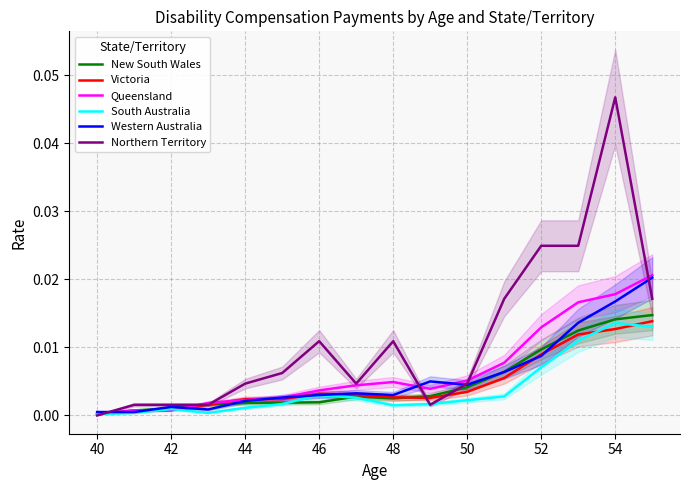

The value of Victoria at 13 is 0.0. True or false?

False